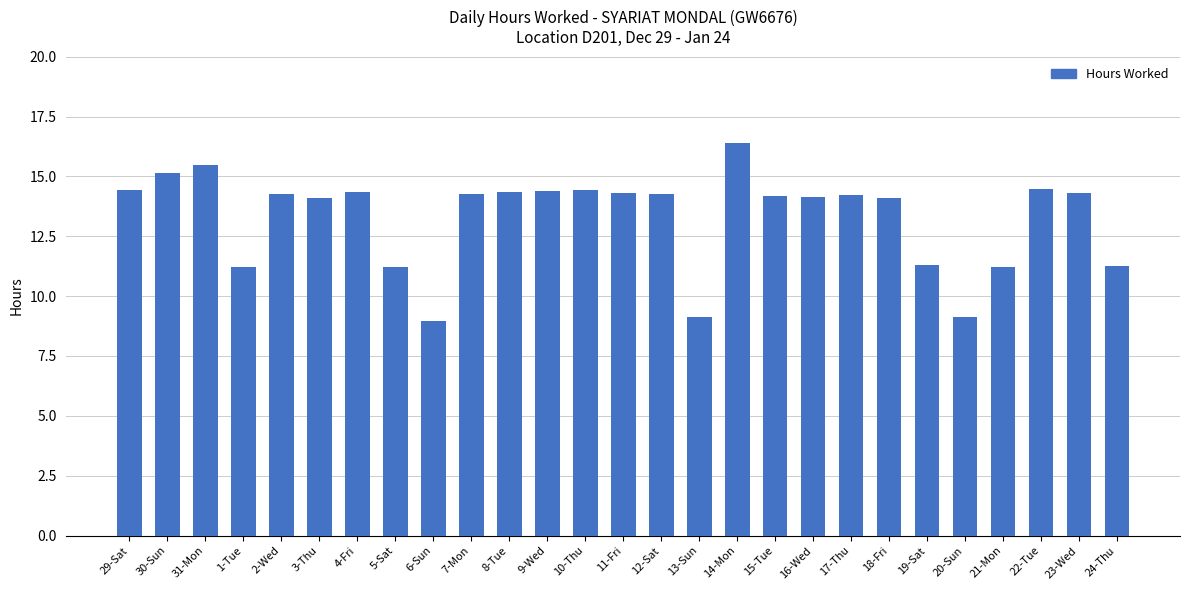

What is the smallest value displayed?

9.0